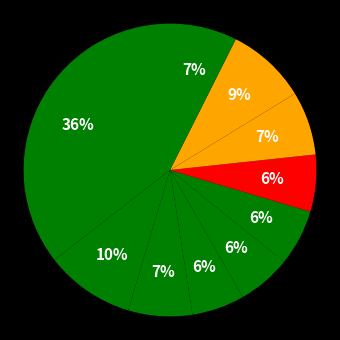

How many segments does this pie chart have?

10